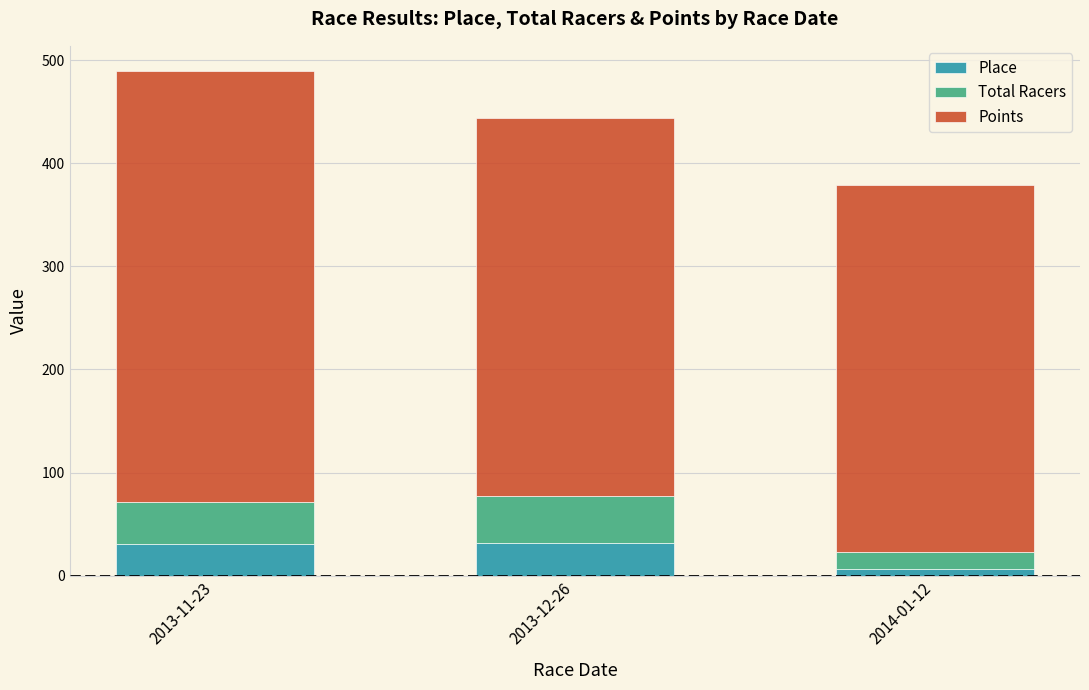

At which category is the sum across all series the highest?

2013-11-23